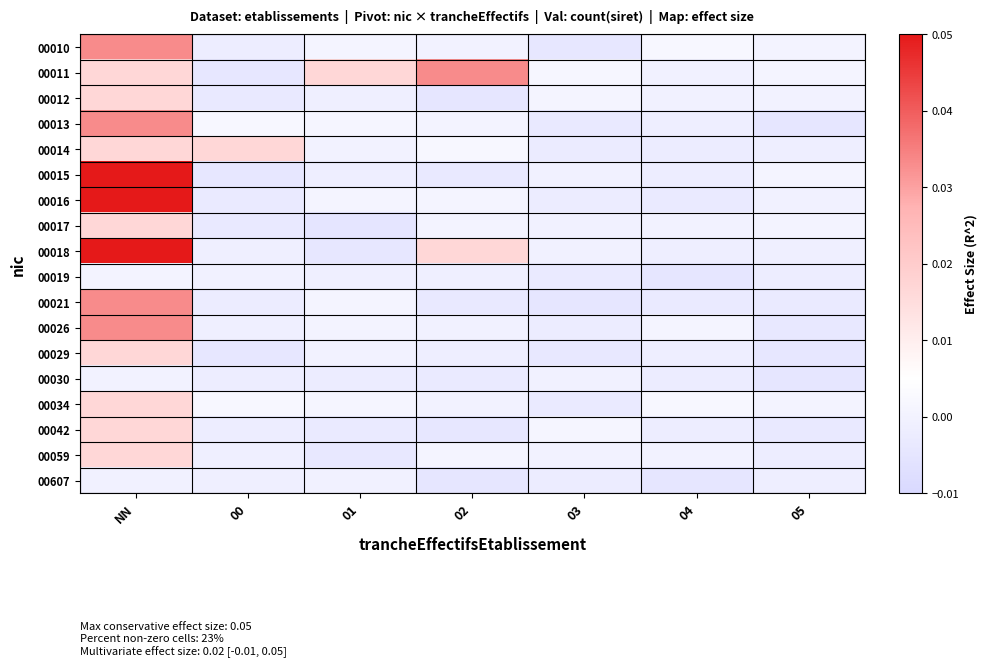

List the series in order of their peak value, lowest first.

00607, 00030, 00019, 00012, 00014, 00017, 00029, 00034, 00042, 00059, 00010, 00011, 00013, 00021, 00026, 00015, 00016, 00018